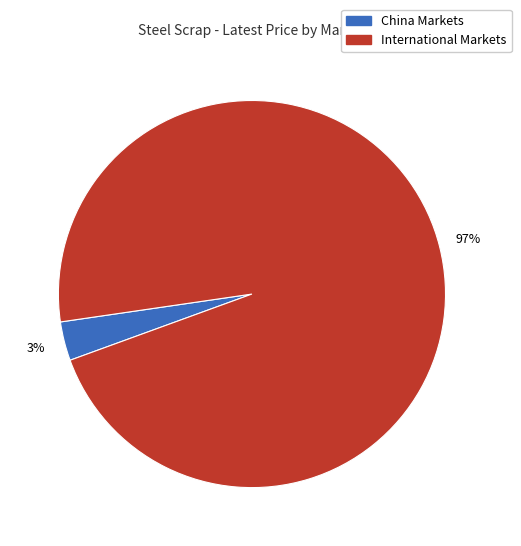

Count the number of slices in the pie.

2